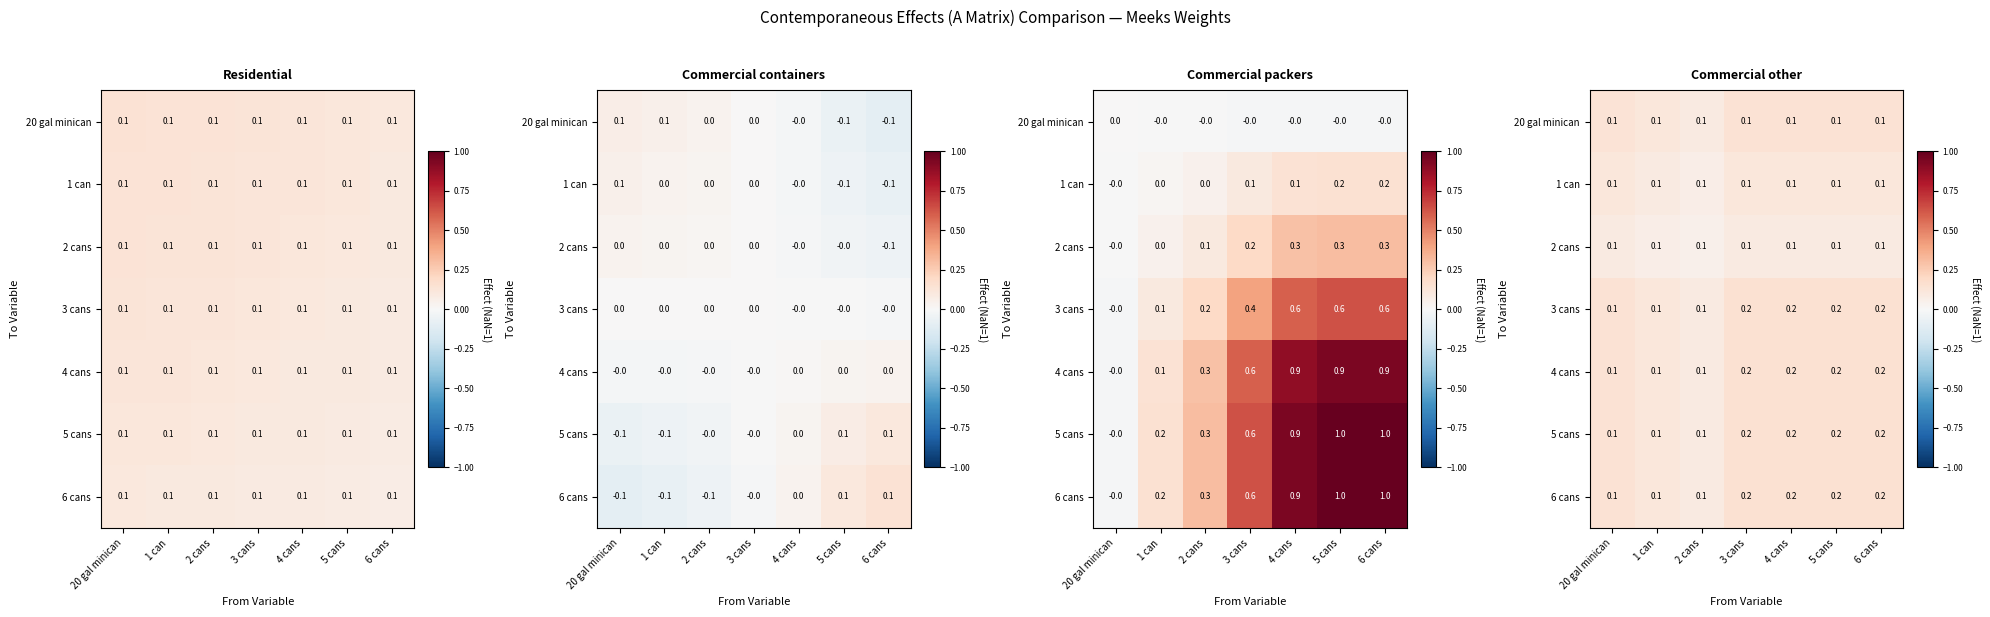

Count the number of data series in this chart.

7